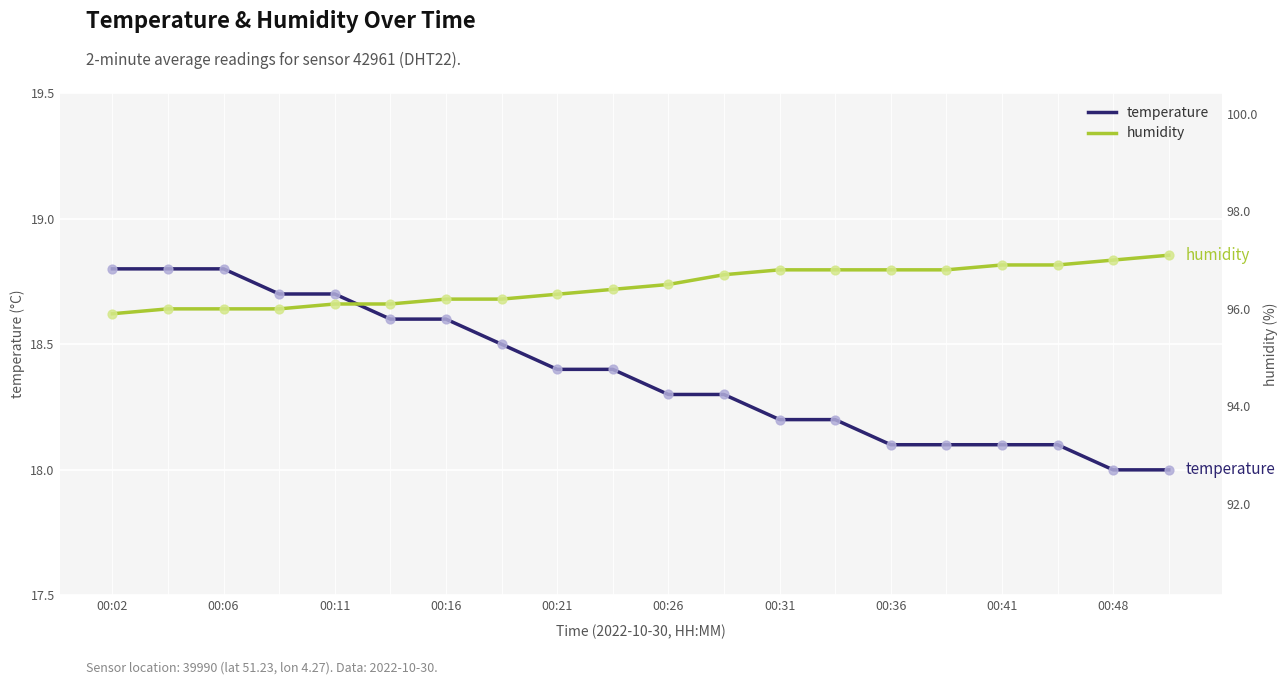

Which series has the widest spread of Y values?

temperature